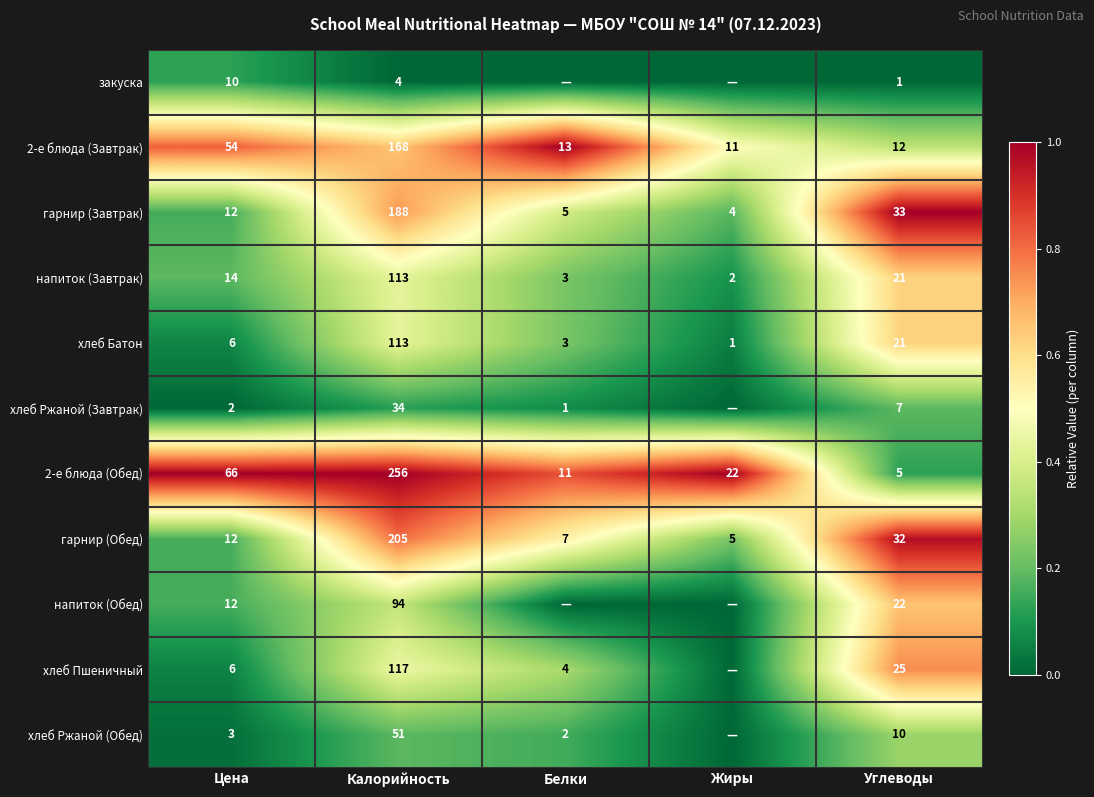

What is the sum of the хлеб Ржаной (Завтрак) values at Белки and Калорийность?

35